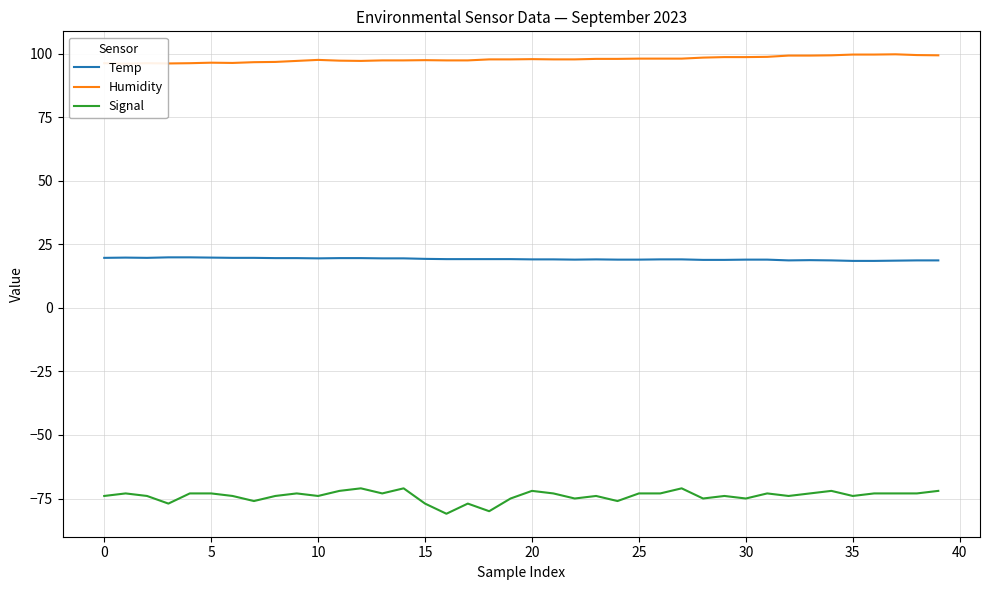

At which category is the sum across all series the highest?

27